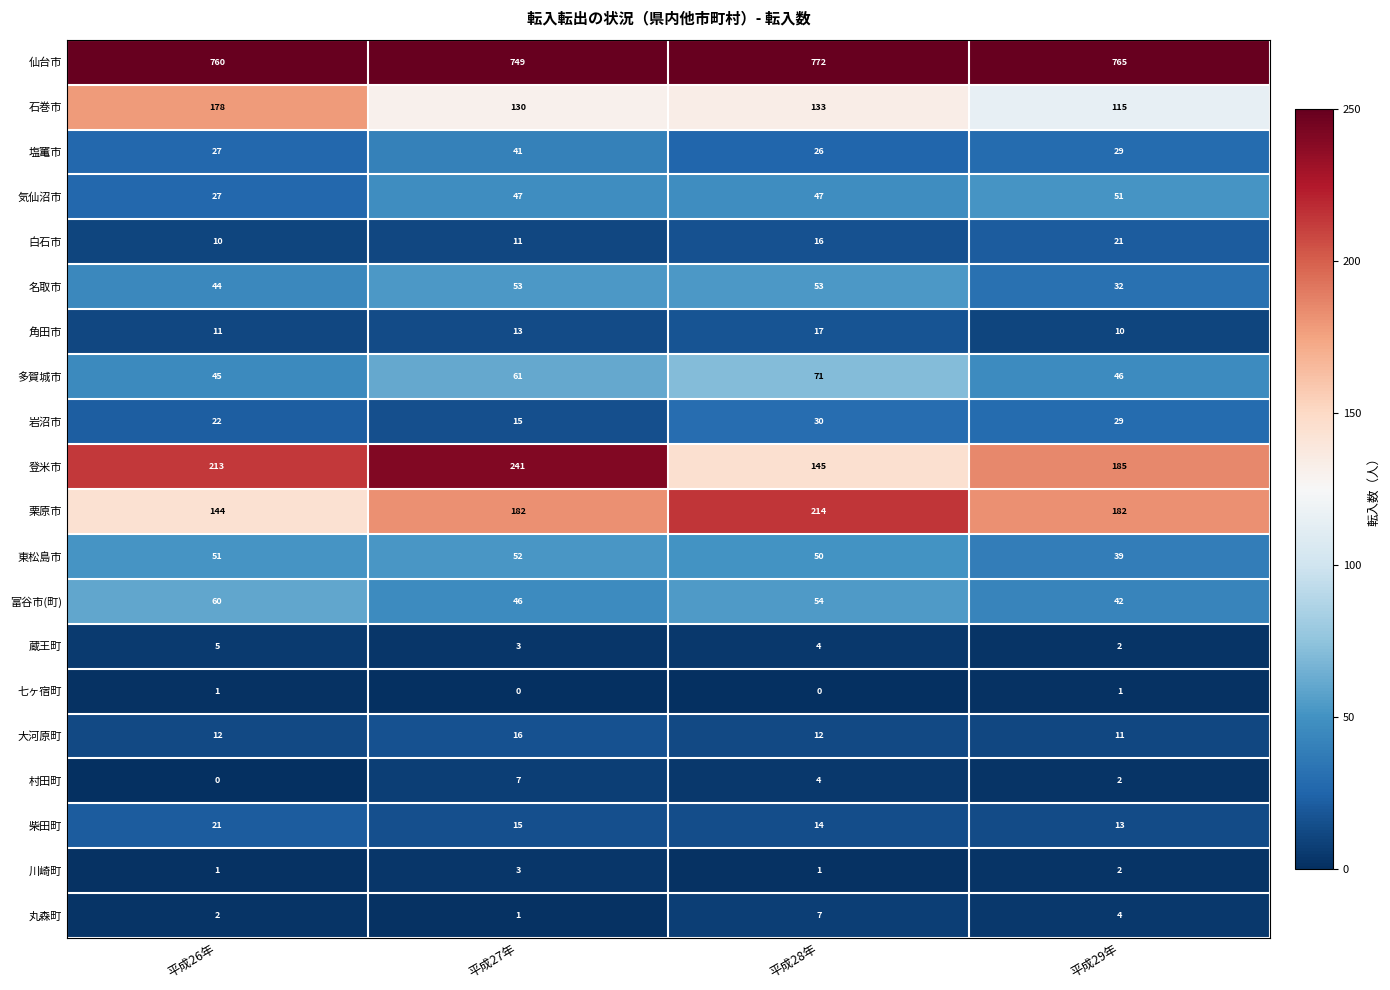

At which label is 富谷市(町) closest to 51?

平成28年